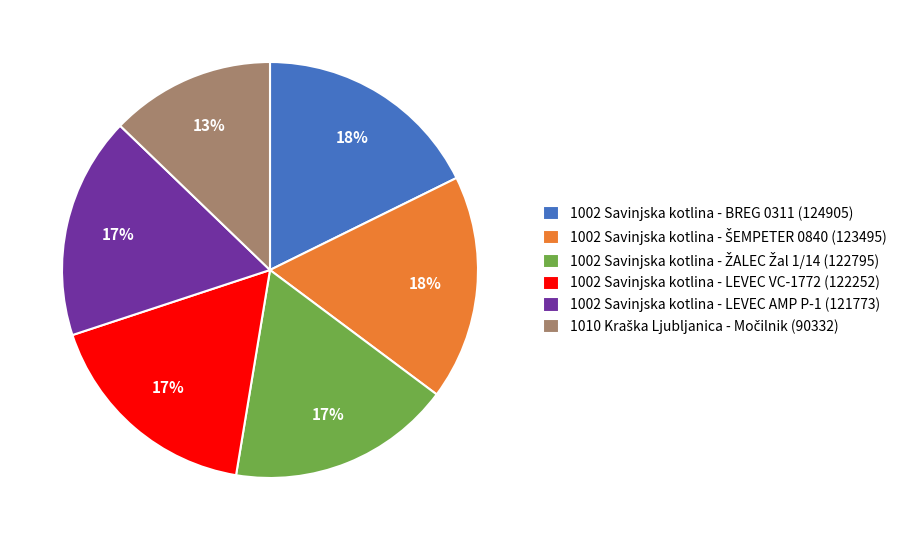

True or false: 1002 Savinjska kotlina - LEVEC VC-1772 (122252) accounts for 10% of the total.

False